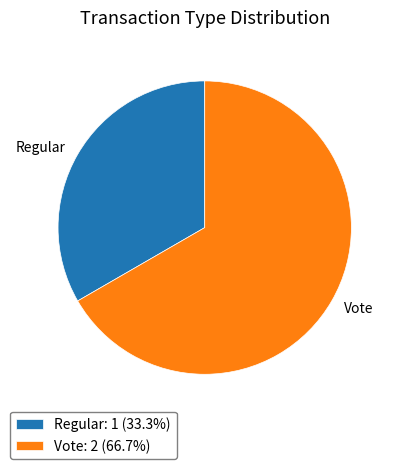

Do Vote and Regular together represent more than half of the pie?

Yes